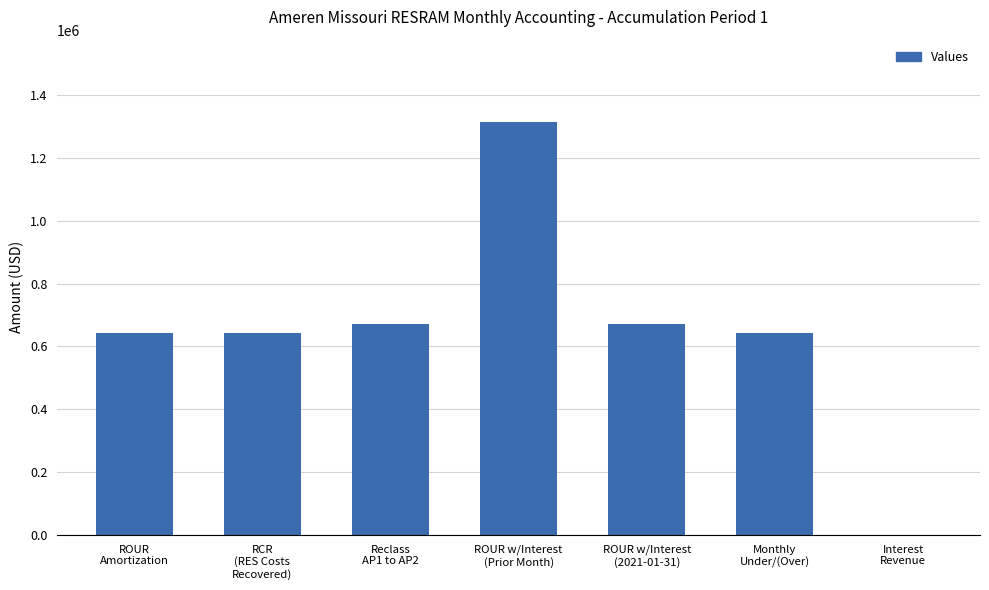

What is the sum of all values?

4585256.2